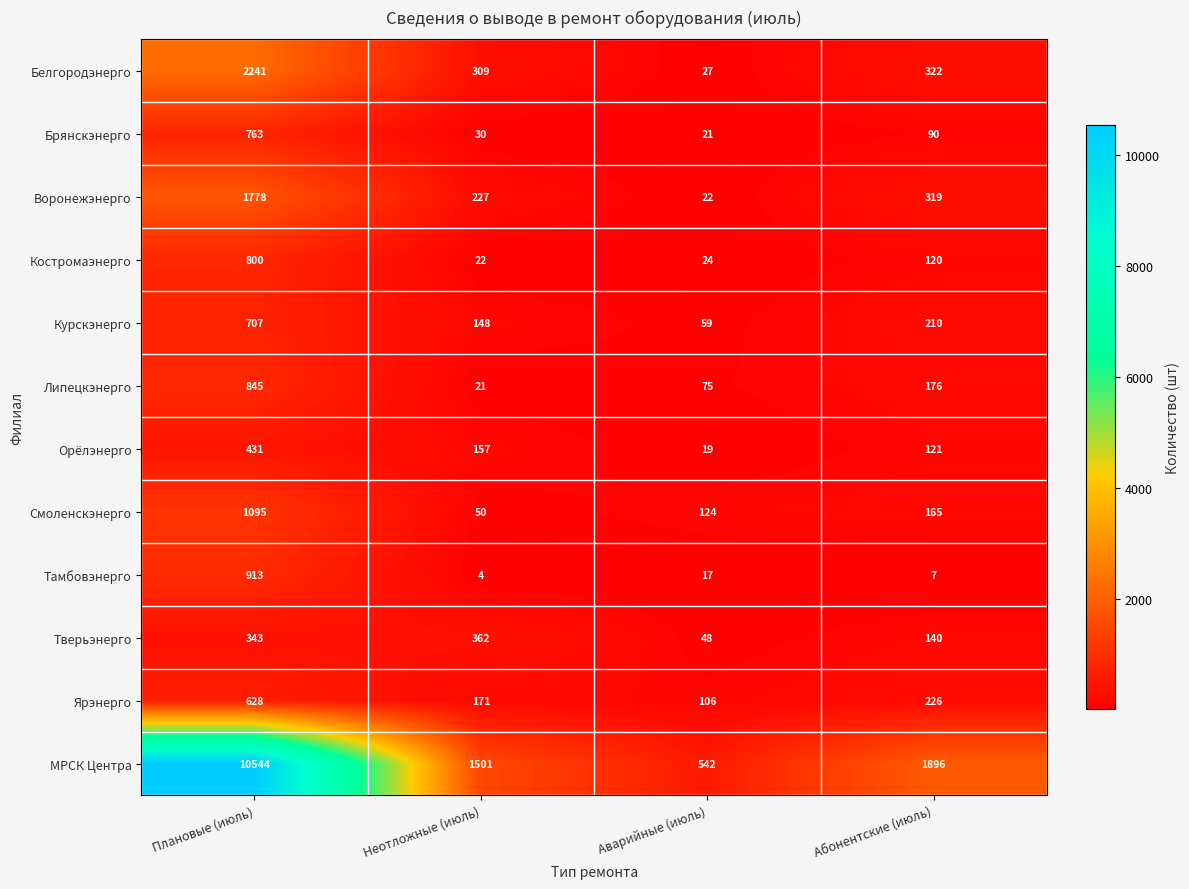

What is the difference between the second highest and minimum values in the Тамбовэнерго series?

13